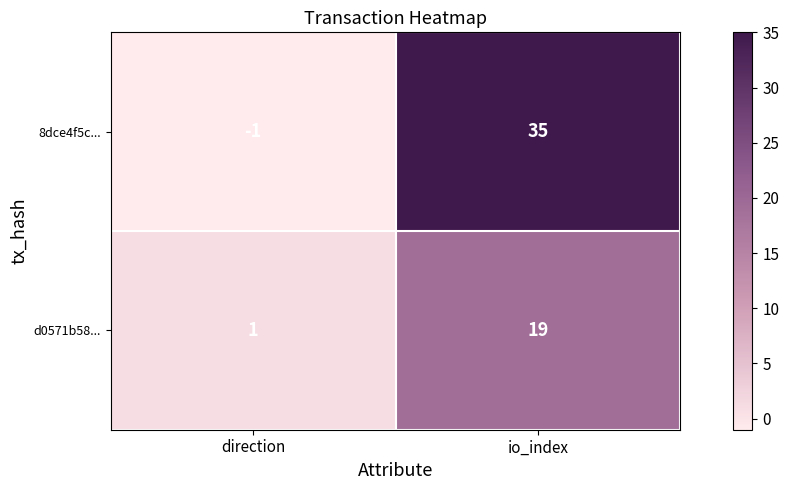

Rank the series at direction from lowest to highest value.

8dce4f5c..., d0571b58...